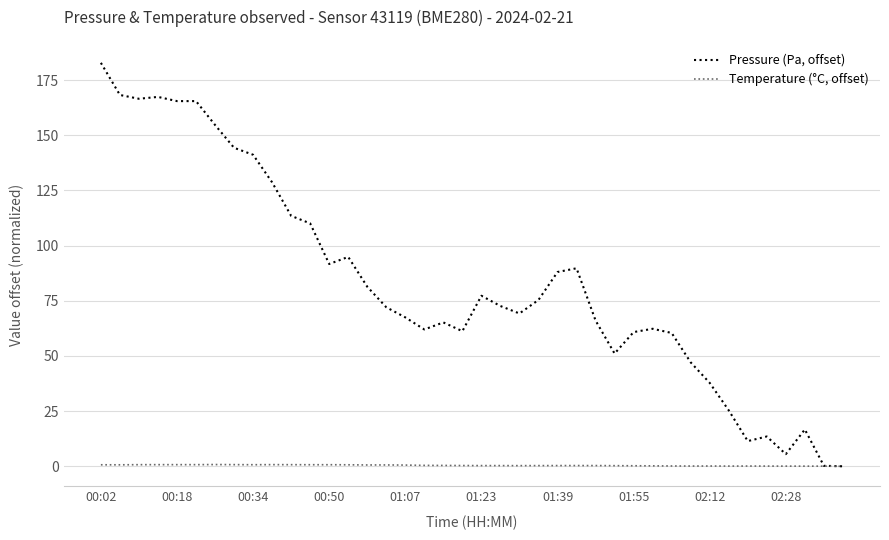

What is the maximum value shown in the chart?

182.8